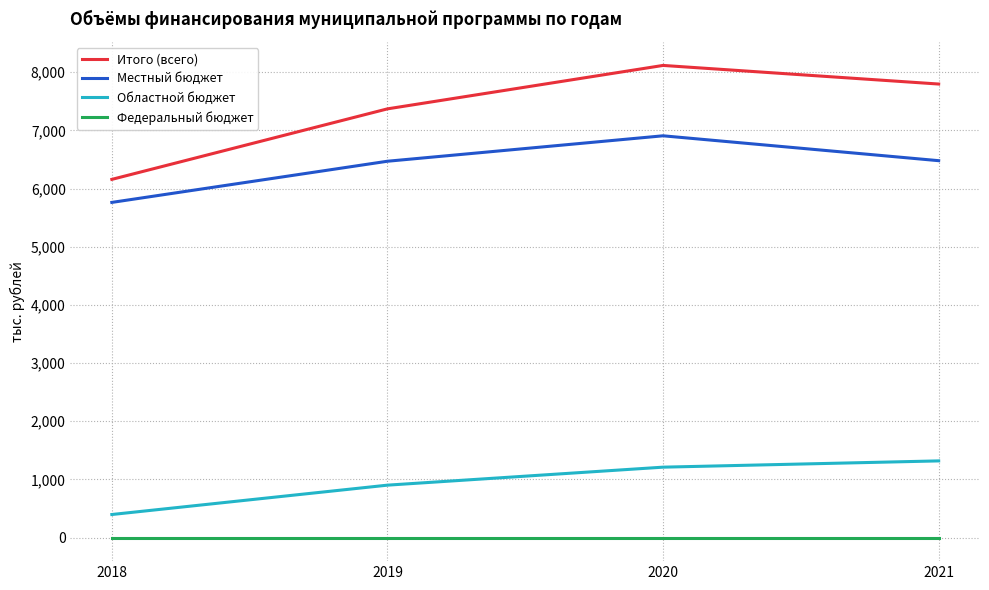

Where is the first local maximum for Местный бюджет?

2020